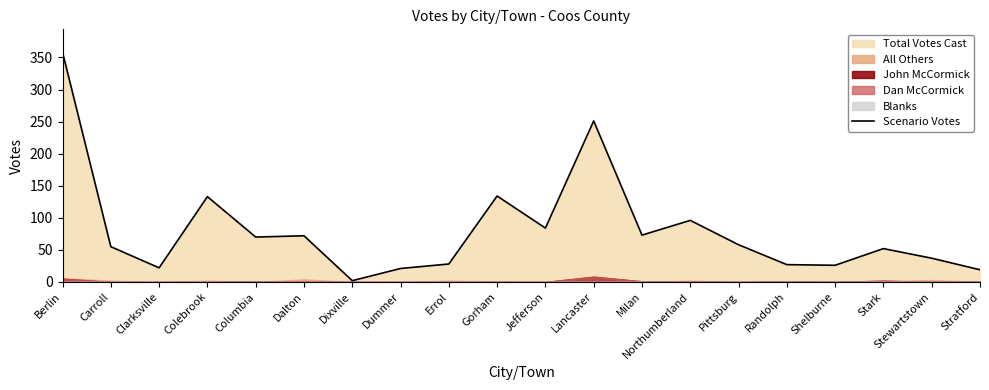

List the labels in order of value, largest first.

Berlin, Lancaster, Gorham, Colebrook, Northumberland, Jefferson, Milan, Dalton, Columbia, Pittsburg, Carroll, Stark, Stewartstown, Errol, Randolph, Shelburne, Clarksville, Dummer, Stratford, Dixville